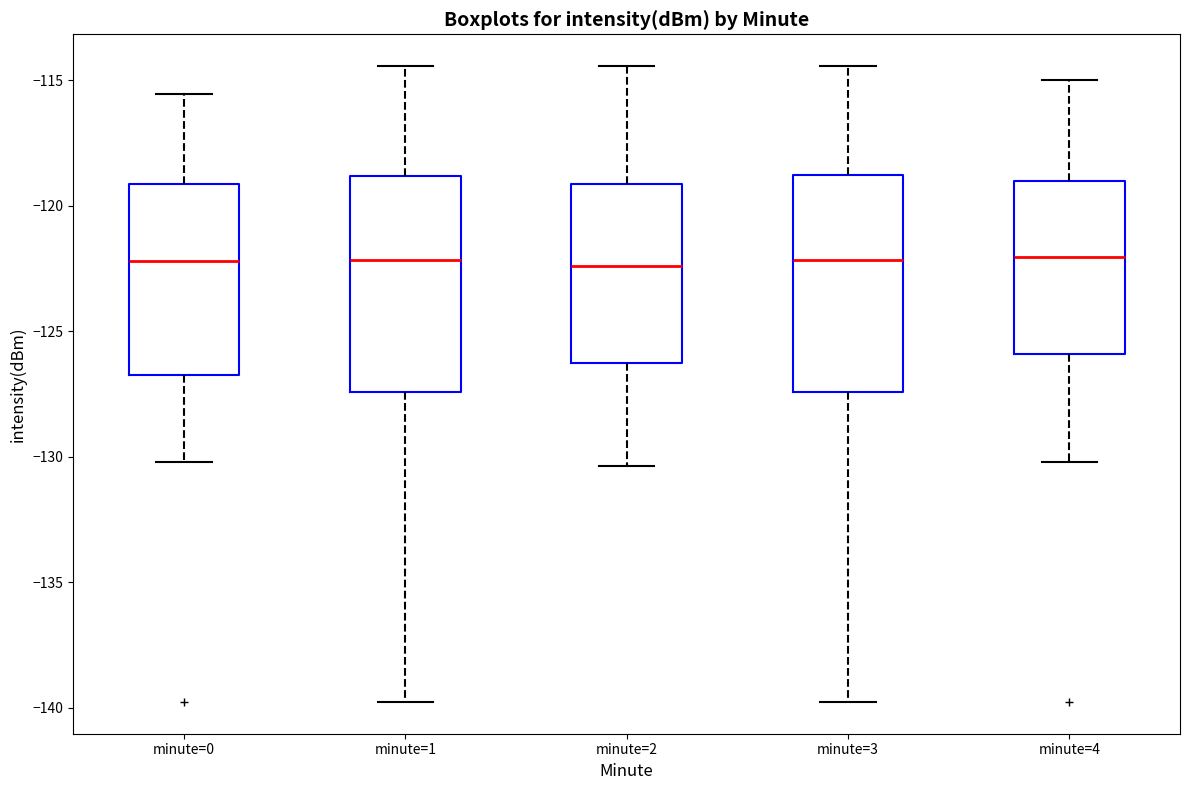

Where is the lower edge of the box for minute=2 on the y-axis? The values are not printed on the chart, so give them approximately, as read against the axis.

-126.0